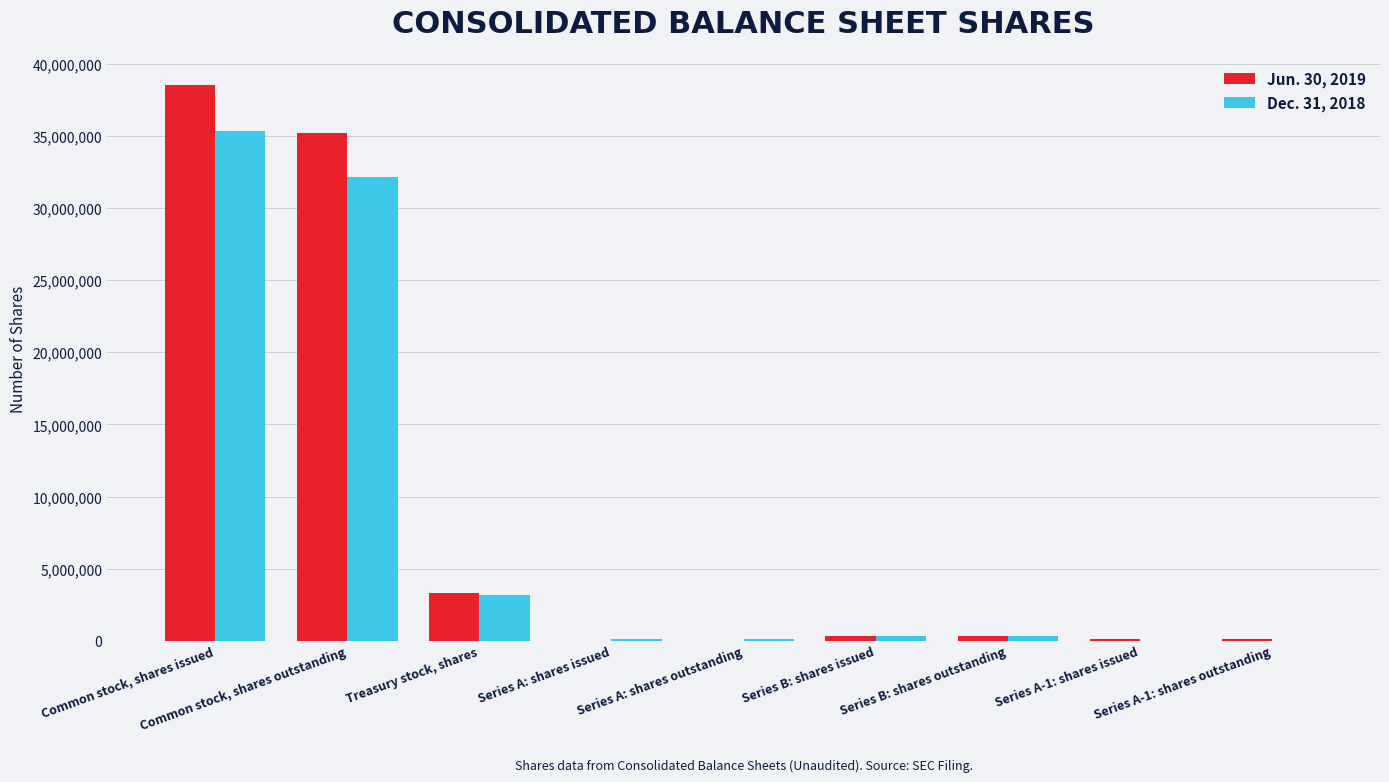

What are all the series names shown in the legend?

Jun. 30, 2019, Dec. 31, 2018